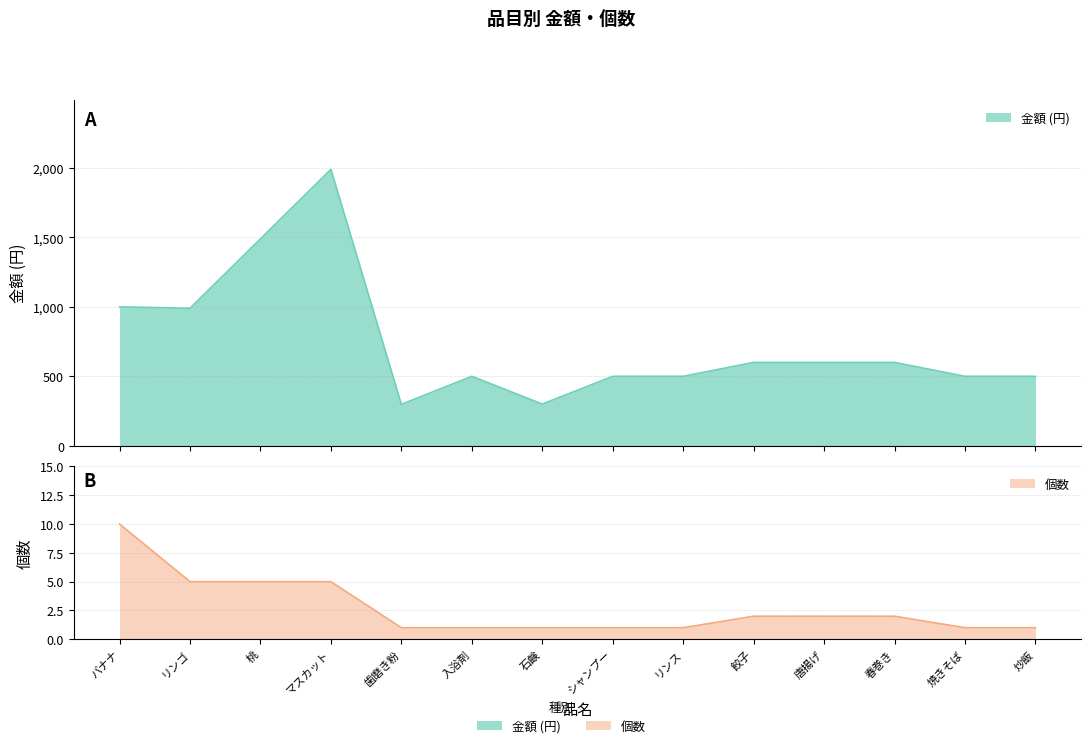

Reading left to right, what are all the values shown in this chart?

金額 (円): バナナ=1000	リンゴ=990	桃=1490	マスカット=1990	歯磨き粉=298	入浴剤=500	石鹸=300	シャンプー=500	リンス=500	餃子=600	唐揚げ=600	春巻き=600	焼きそば=500	炒飯=500
個数: バナナ=10	リンゴ=5	桃=5	マスカット=5	歯磨き粉=1	入浴剤=1	石鹸=1	シャンプー=1	リンス=1	餃子=2	唐揚げ=2	春巻き=2	焼きそば=1	炒飯=1